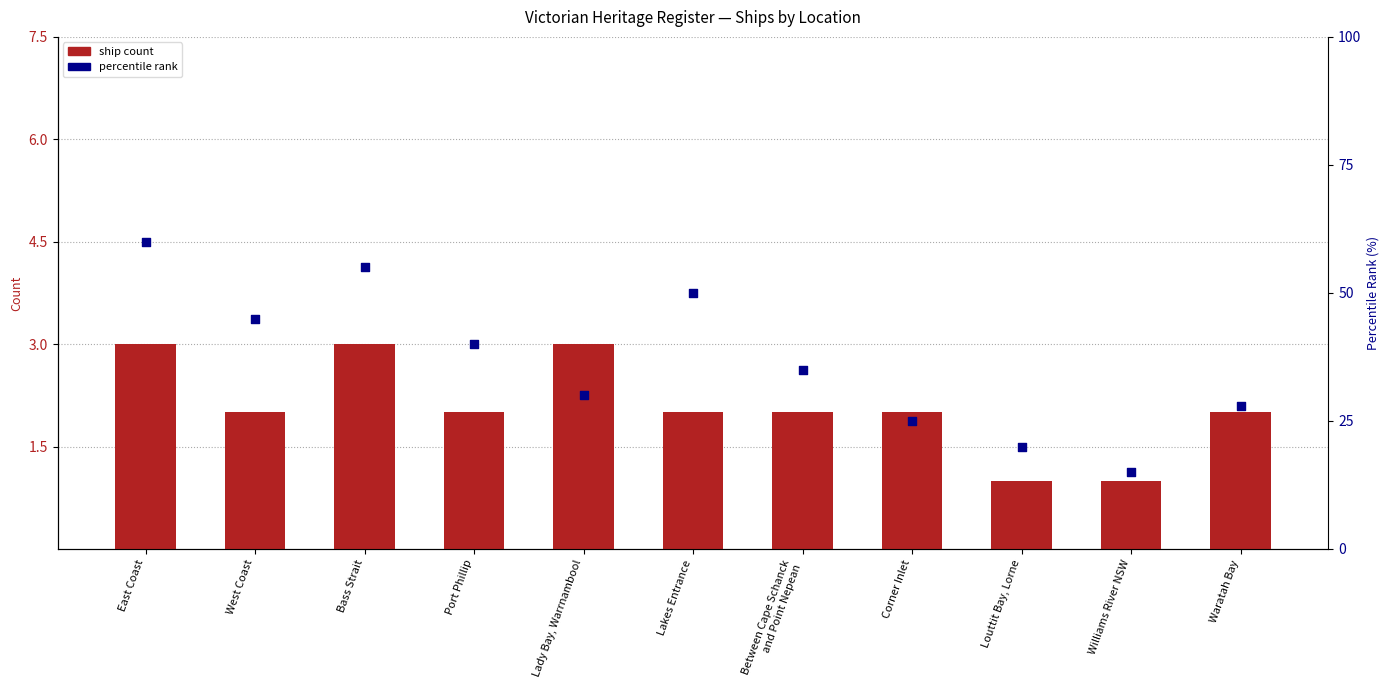

At which category is the sum across all series the highest?

East Coast